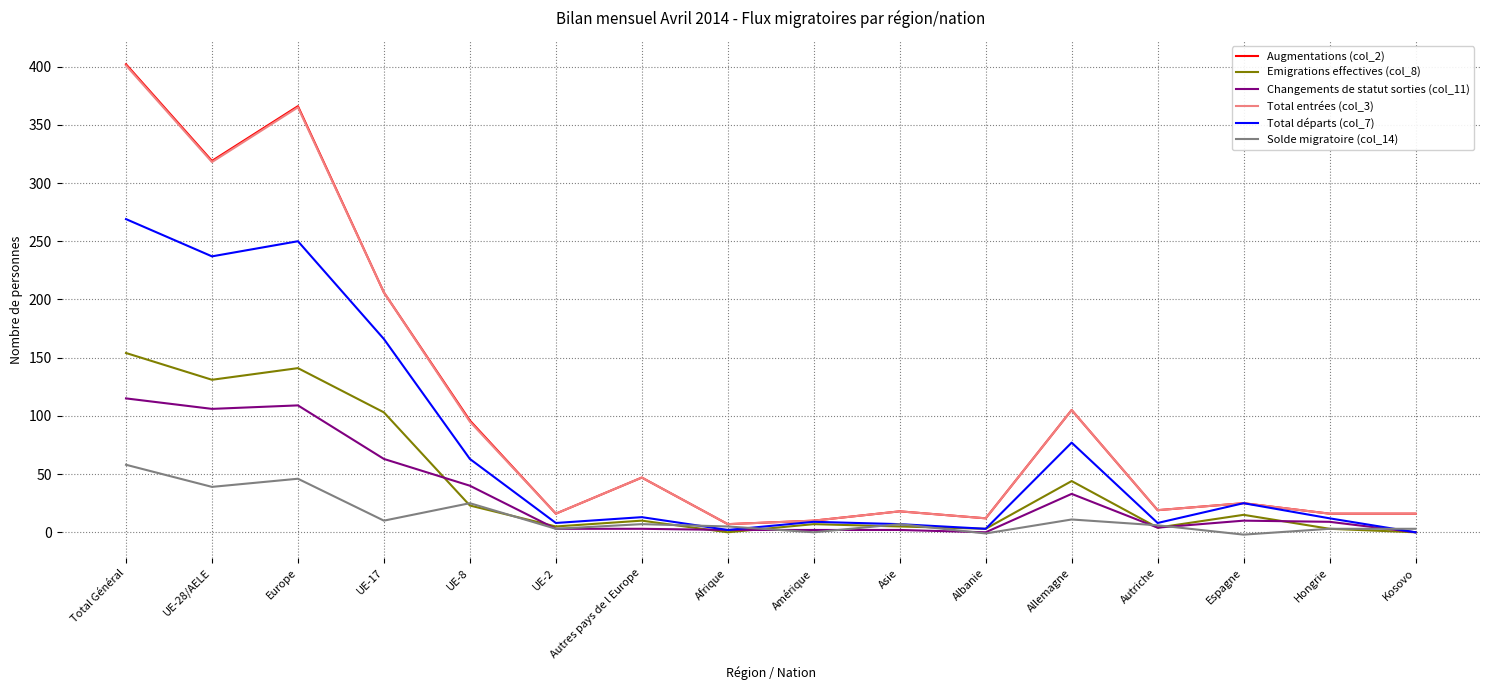

Which series has the largest range (max minus min)?

Augmentations (col_2)